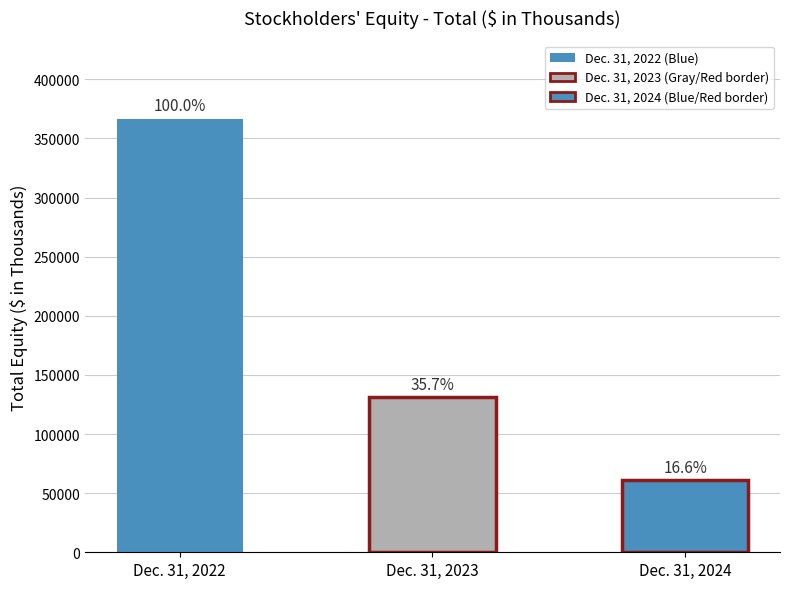

The chart shows a value of 96761 at Dec. 31, 2024. True or false?

False